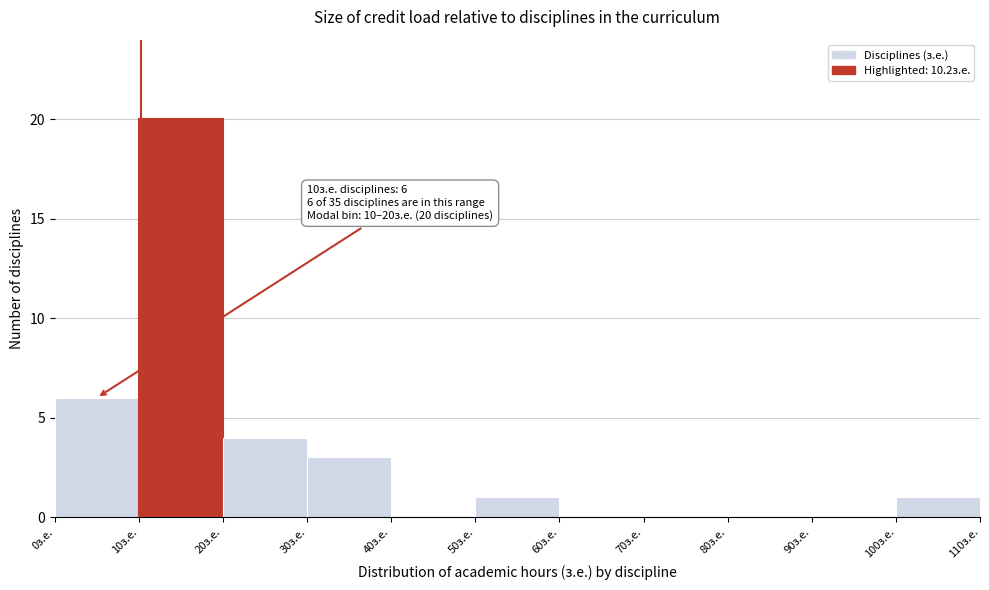

Which range on the x-axis has the tallest bar?

10 to 20